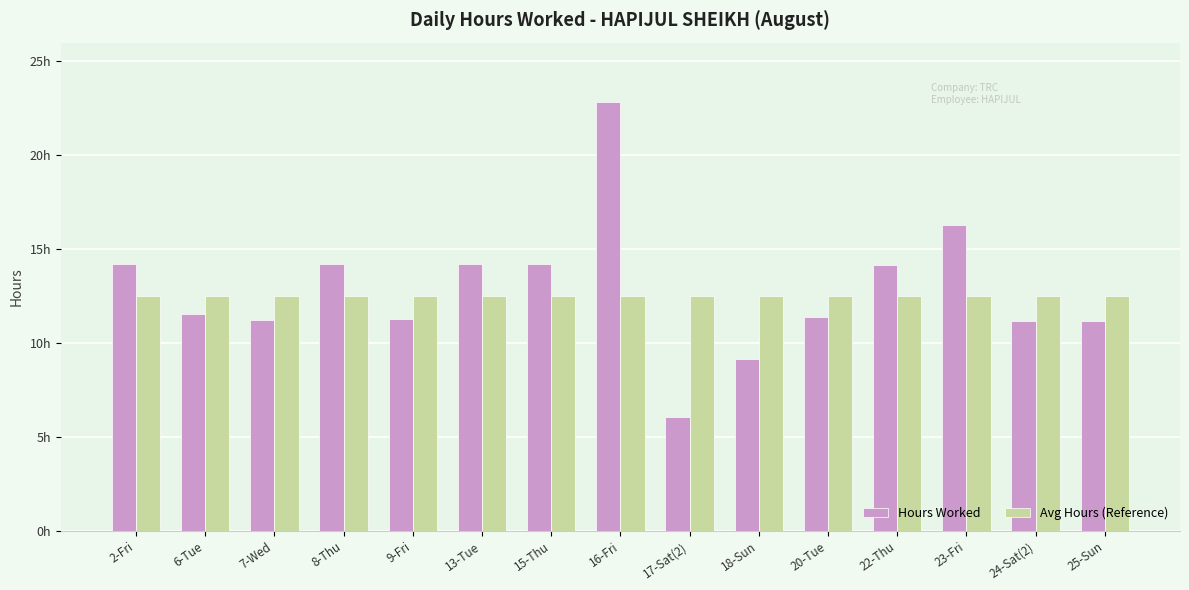

Which series has the largest range (max minus min)?

Hours Worked